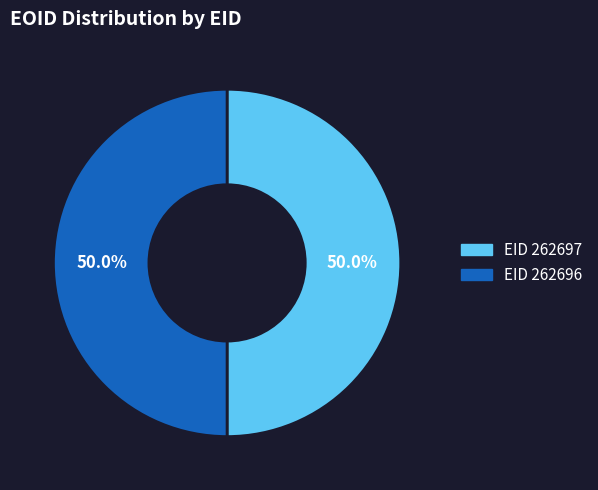

To the nearest percent, what is the average slice percentage?

50%